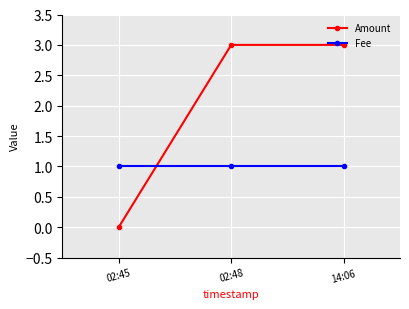

Which series has the largest total across all categories?

Amount